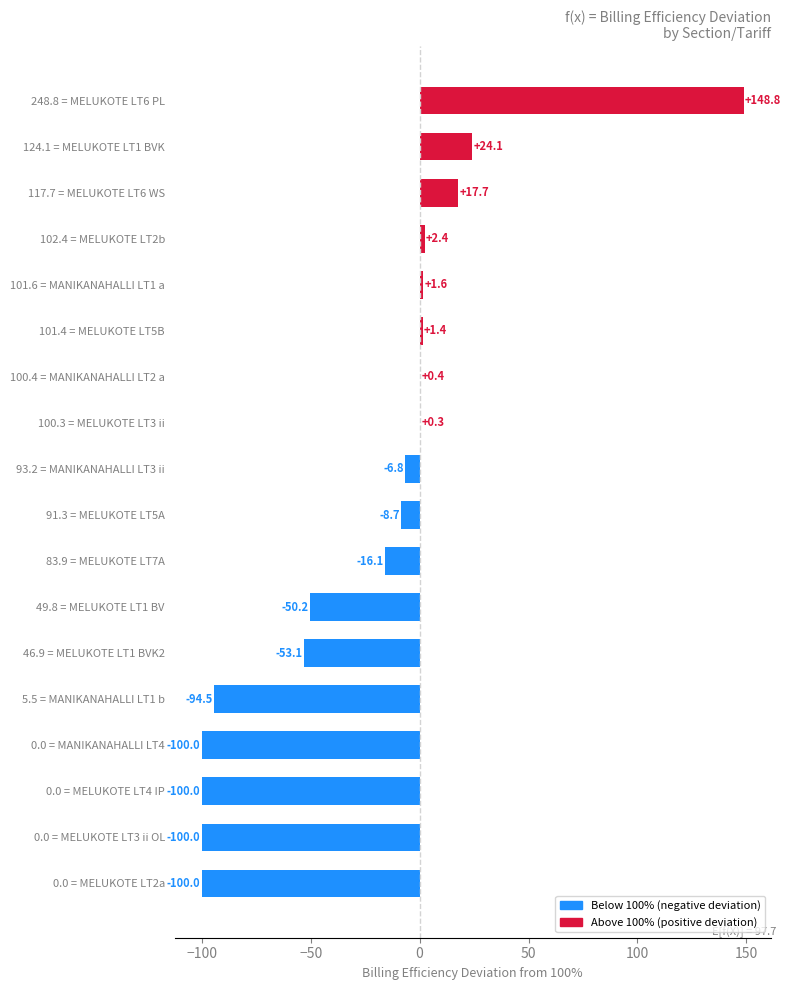

At which label is the value closest to 24?

124.1 = MELUKOTE LT1 BVK